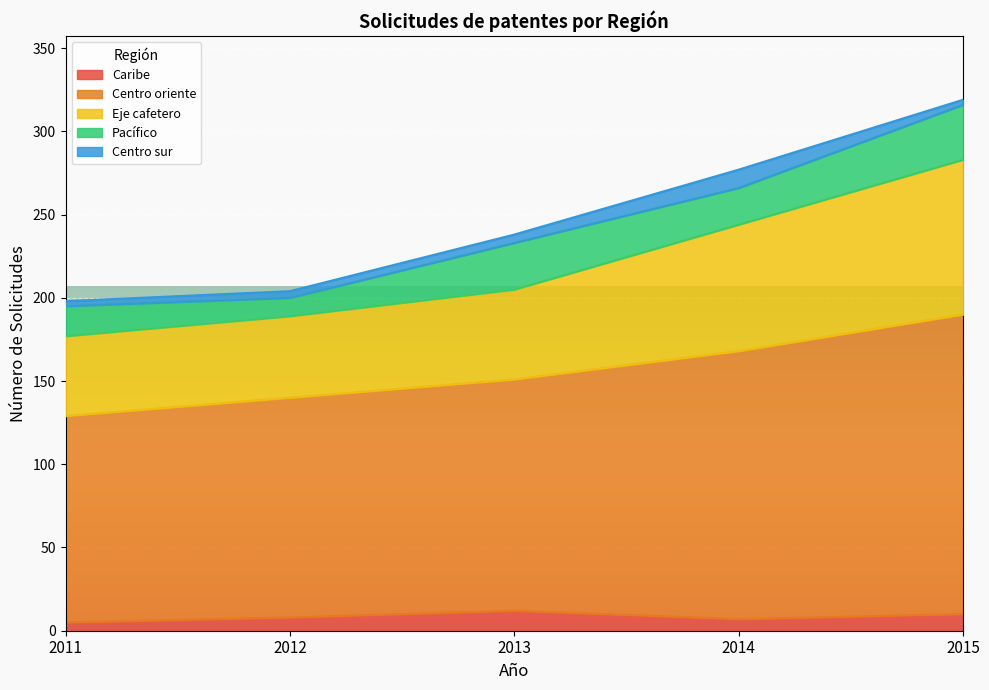

At which category is the sum across all series the highest?

2015